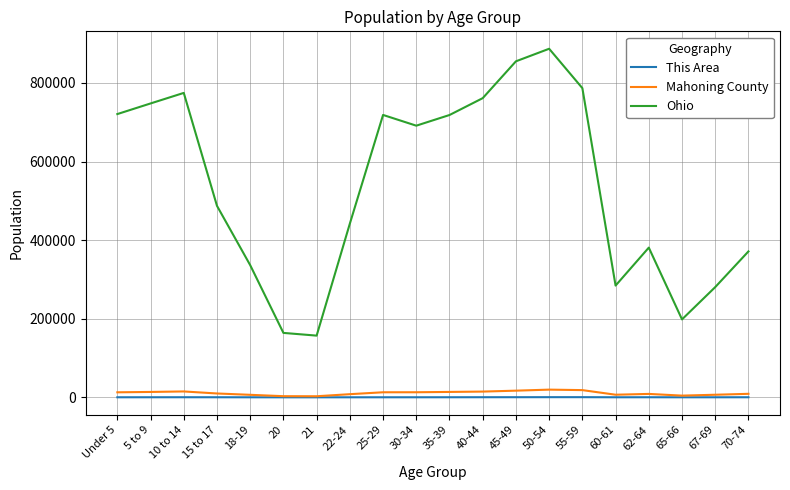

Does the chart display data point markers on the line(s)?

No